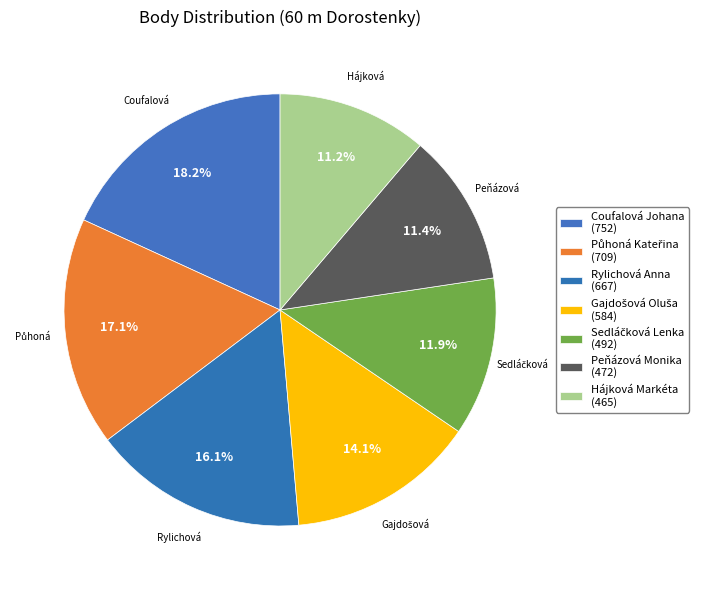

Count the number of slices in the pie.

7